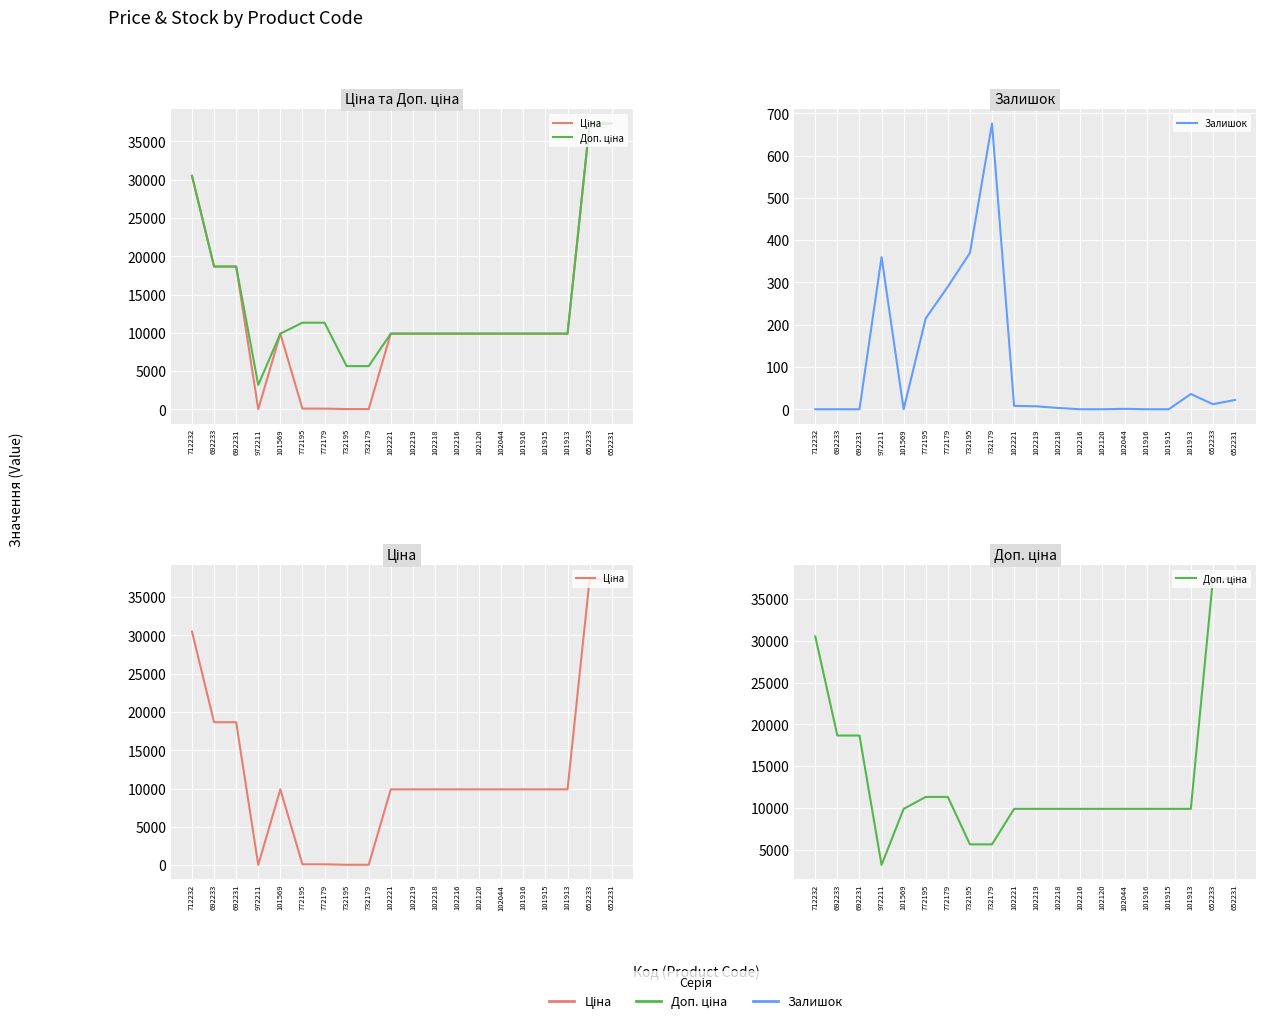

At how many categories does at least one series exceed 15583?

5